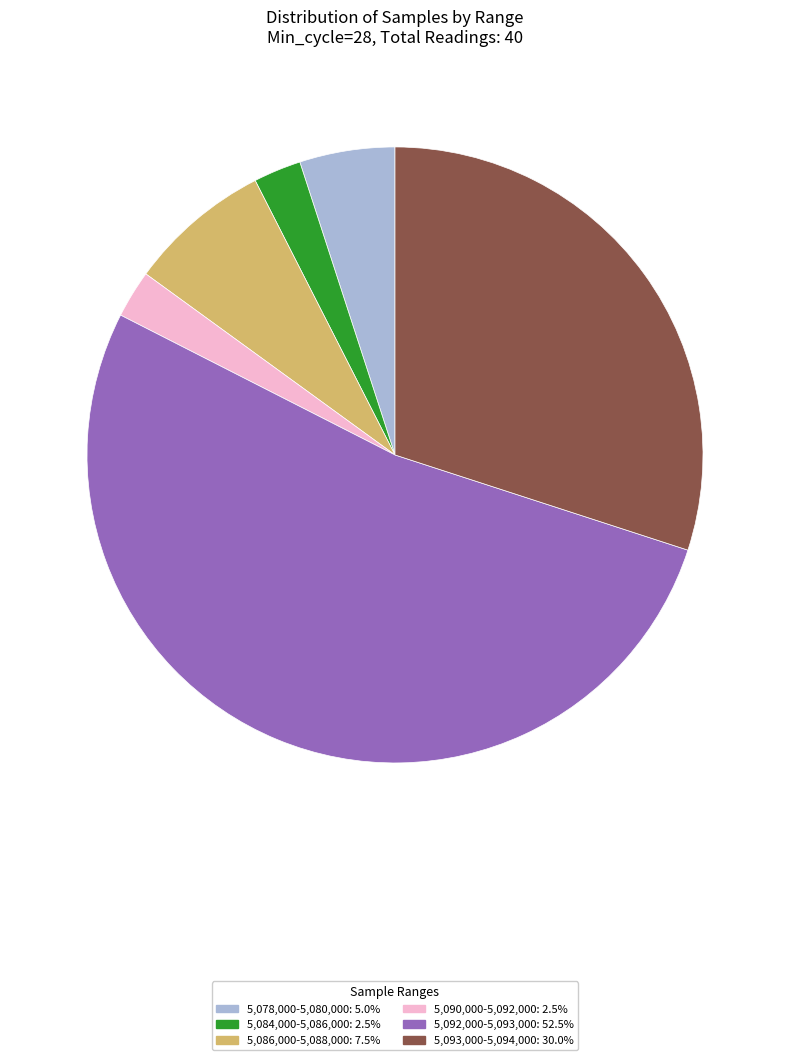

Is there any slice that represents more than half of the pie?

Yes